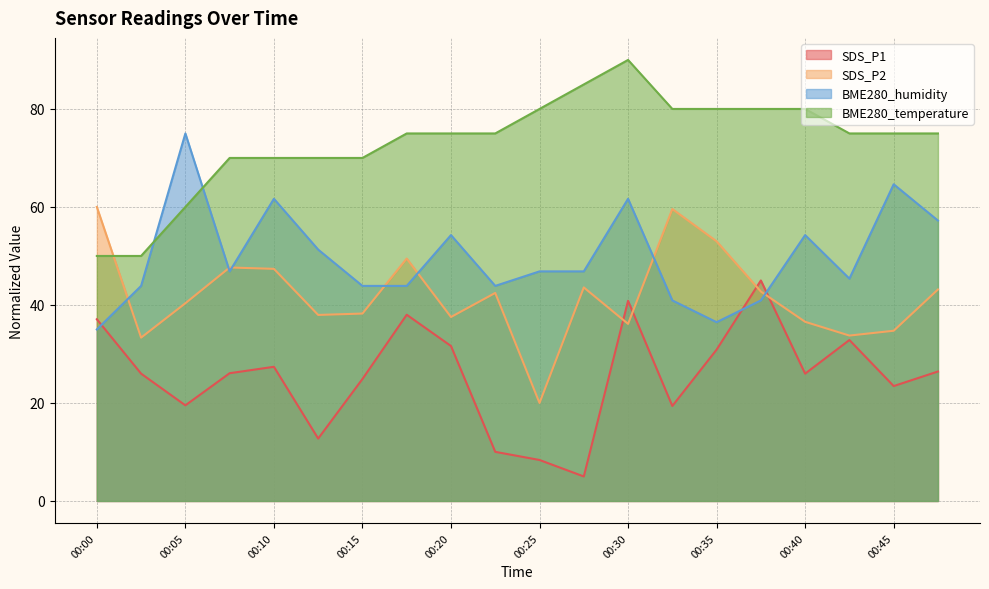

Count the number of categories in the chart.

20